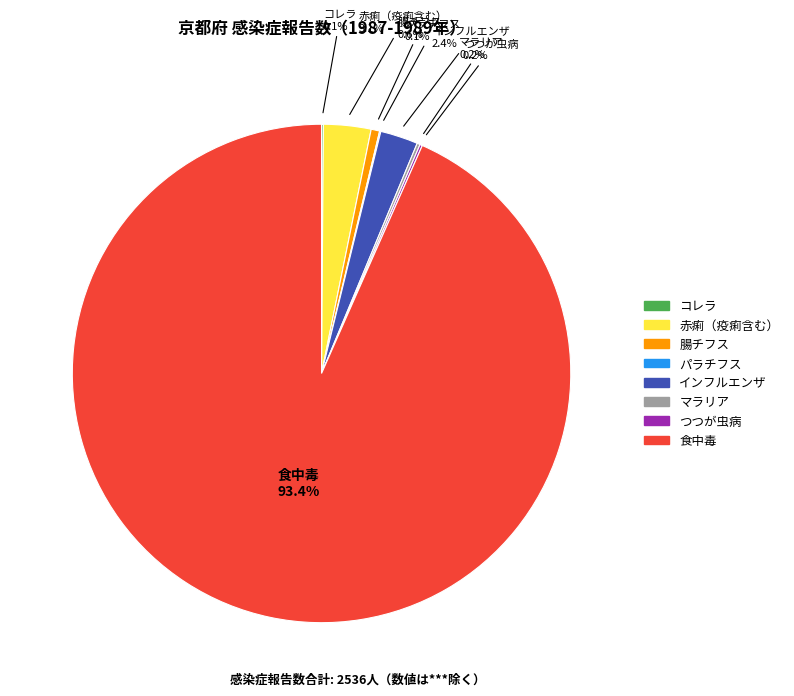

Which category has the biggest portion of the pie?

食中毒